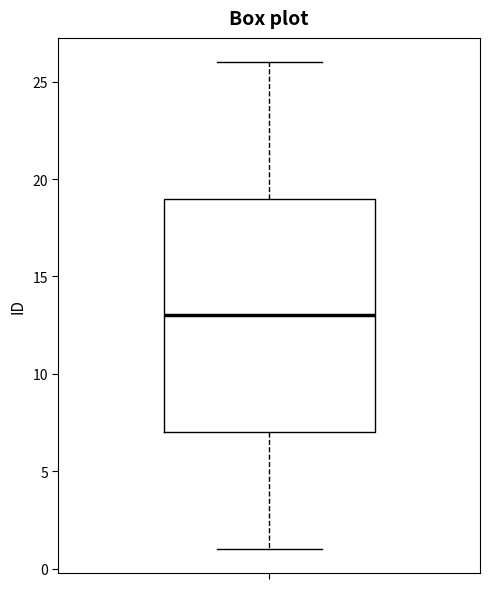

Read this box plot against the y-axis: the position of the median line, the range covered by the box, and the ends of both whiskers. The values are not printed on the chart, so give them approximately, as read against the axis.

median 13, box 7 to 19, whiskers 1 to 26